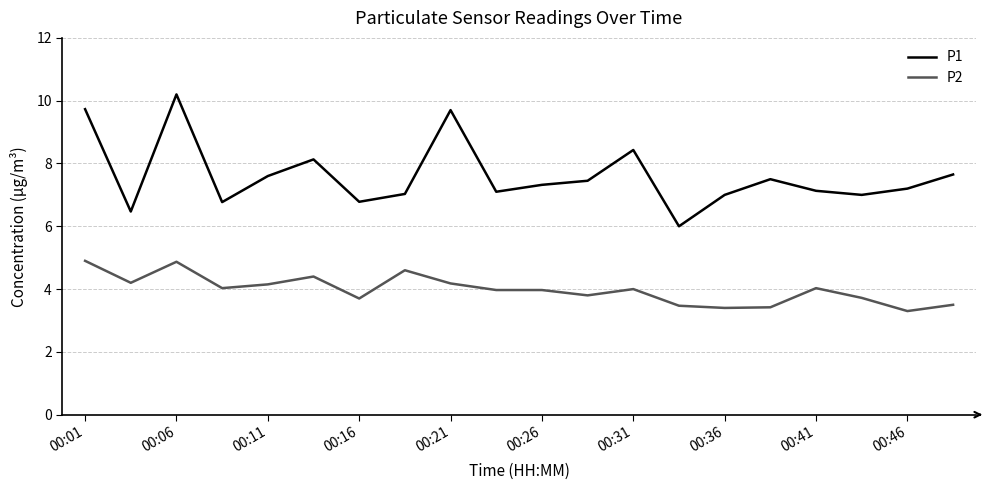

Reading left to right, extract all data points from this chart.

P1: 9.7	6.5	10.2	6.8	7.6	8.1	6.8	7.0	9.7	7.1	7.3	7.5	8.4	6.0	7.0	7.5	7.1	7.0	7.2	7.7
P2: 4.9	4.2	4.9	4.0	4.2	4.4	3.7	4.6	4.2	4.0	4.0	3.8	4.0	3.5	3.4	3.4	4.0	3.7	3.3	3.5